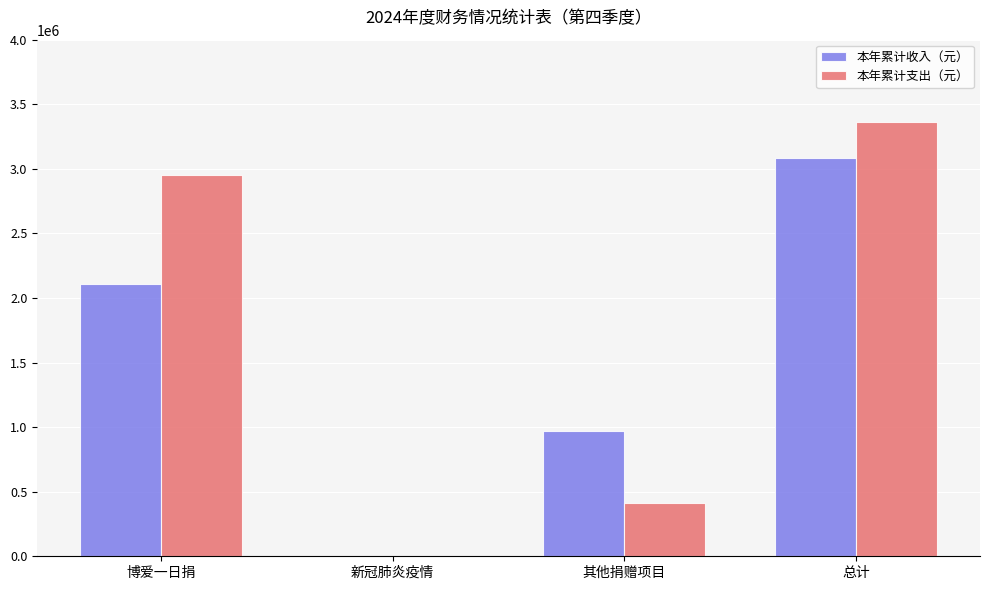

Does the chart contain stacked bars?

No